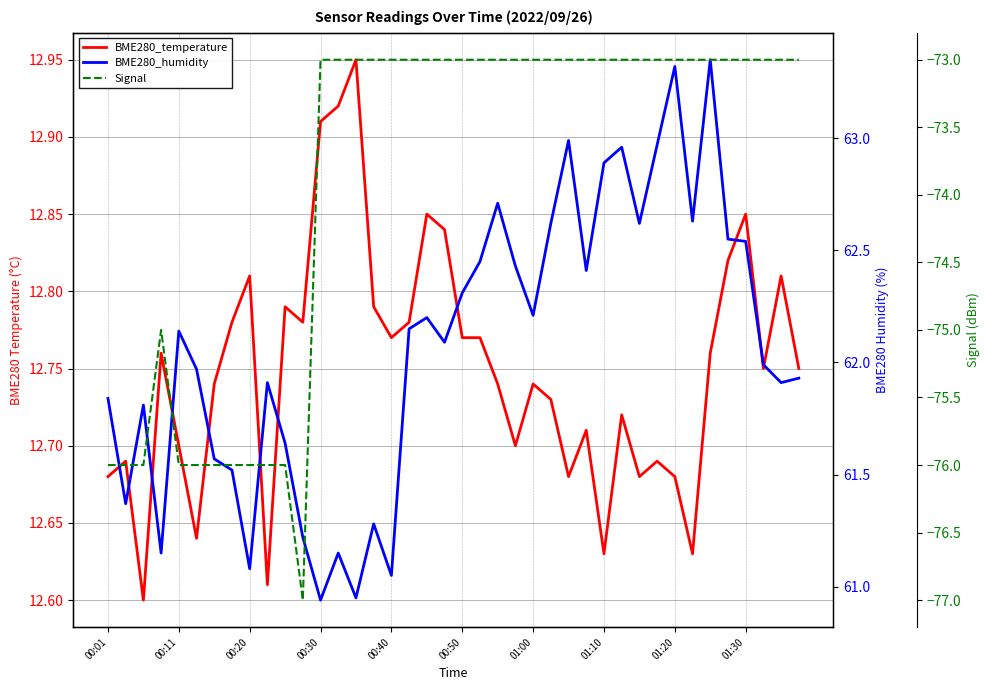

What position from the right is 30?

10